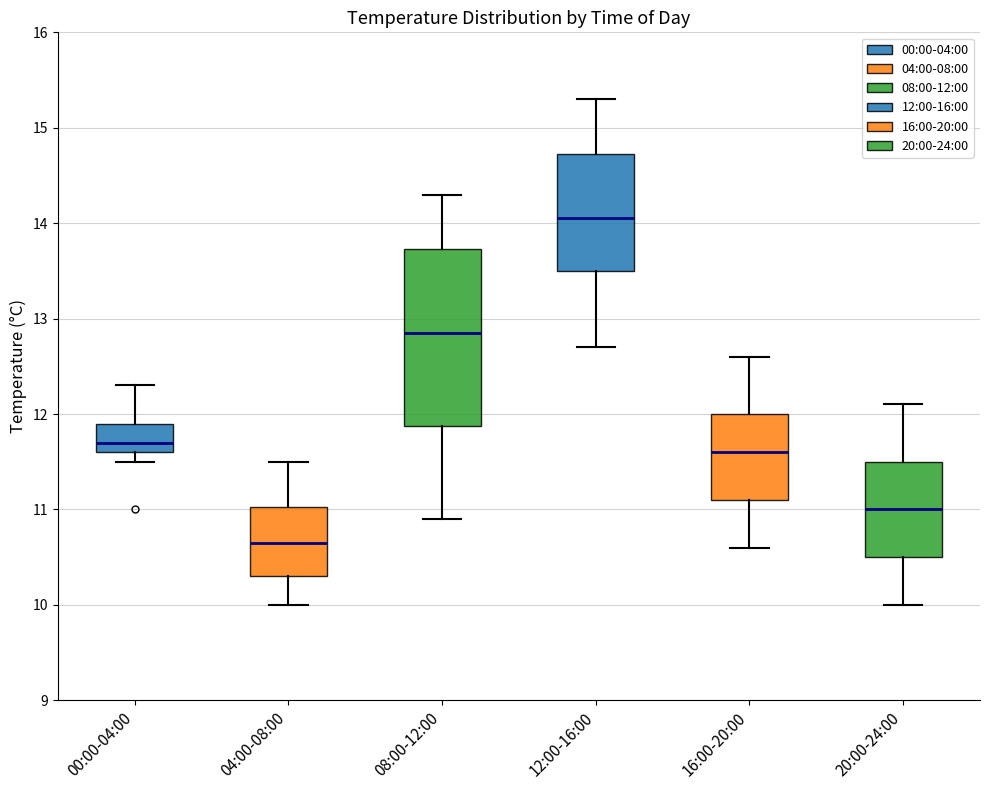

Where is the lower edge of the box for 20:00-24:00 on the y-axis? The values are not printed on the chart, so give them approximately, as read against the axis.

10.5